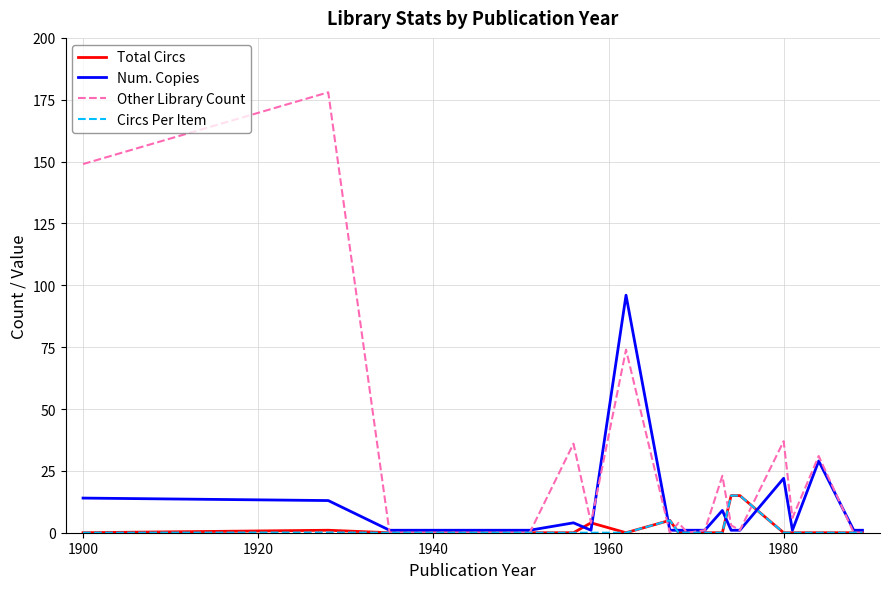

Which series has the widest spread of values?

Other Library Count